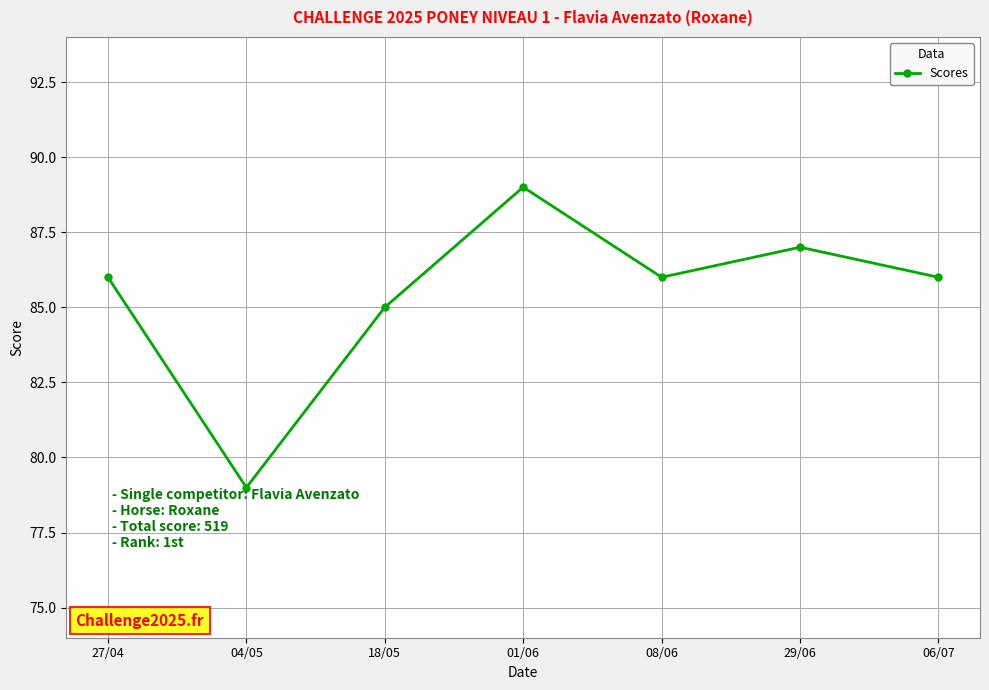

Is it true that the value at 29/06 is 87?

True